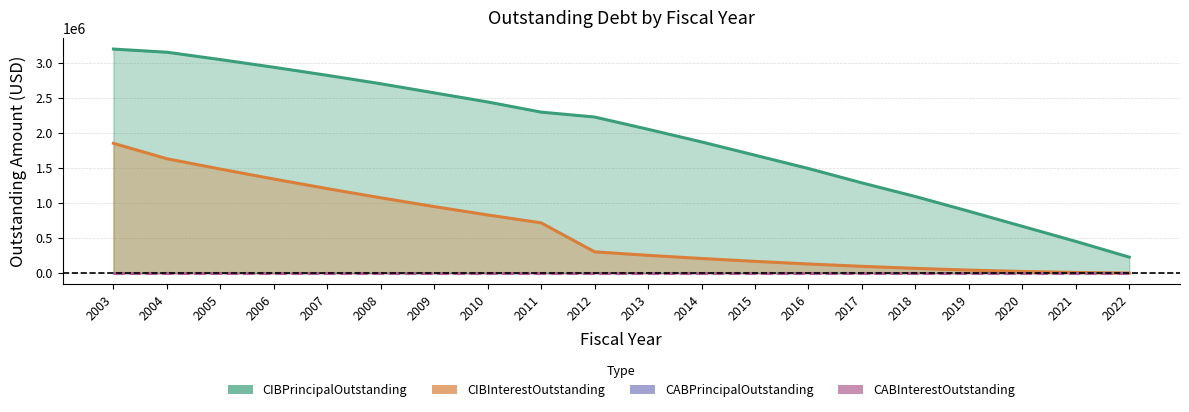

Count the number of categories in the chart.

20